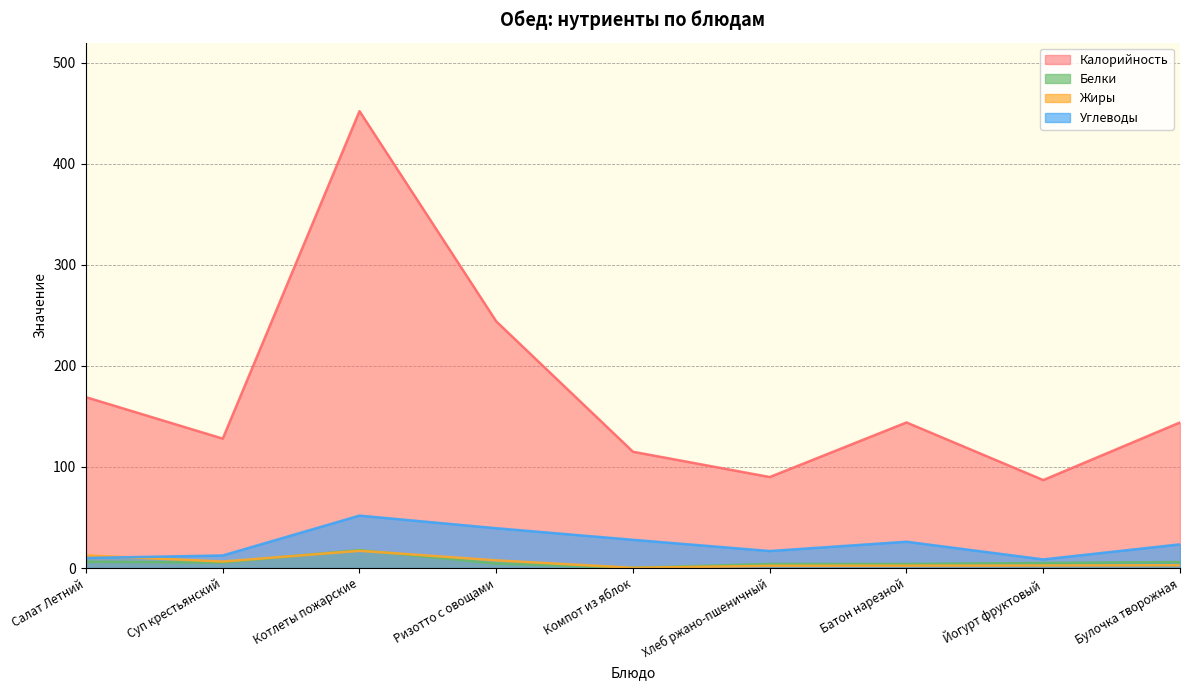

True or false: Углеводы and Белки cross at least once.

False